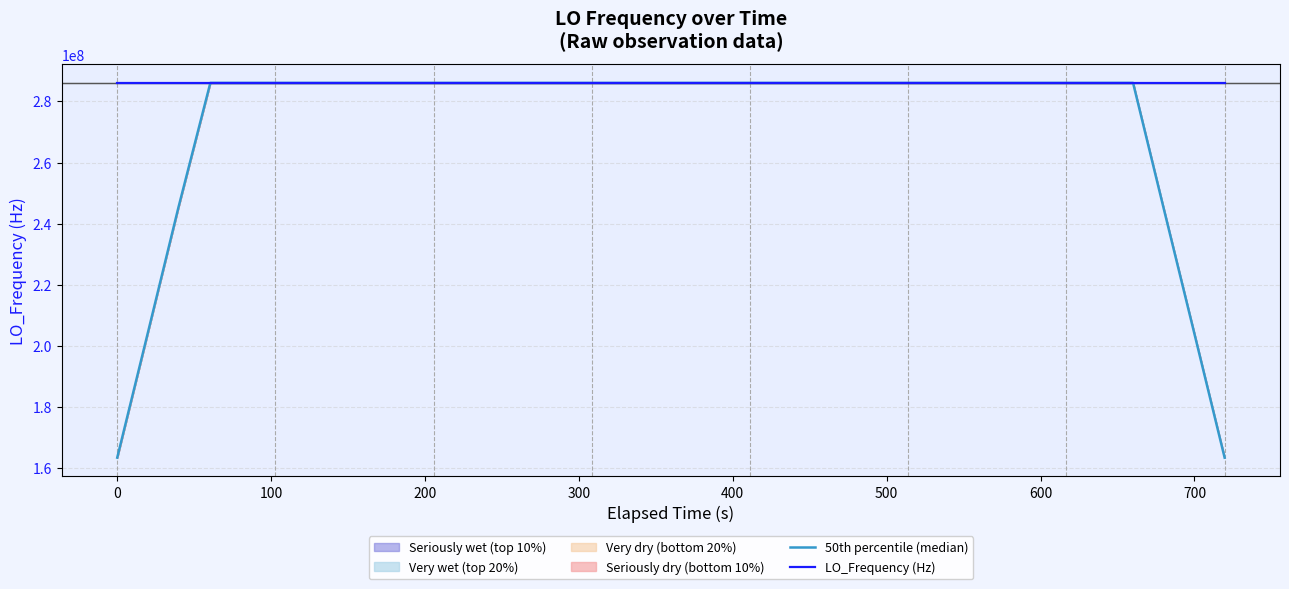

What is the highest value of the LO_Frequency (Hz) series?

286047008.8